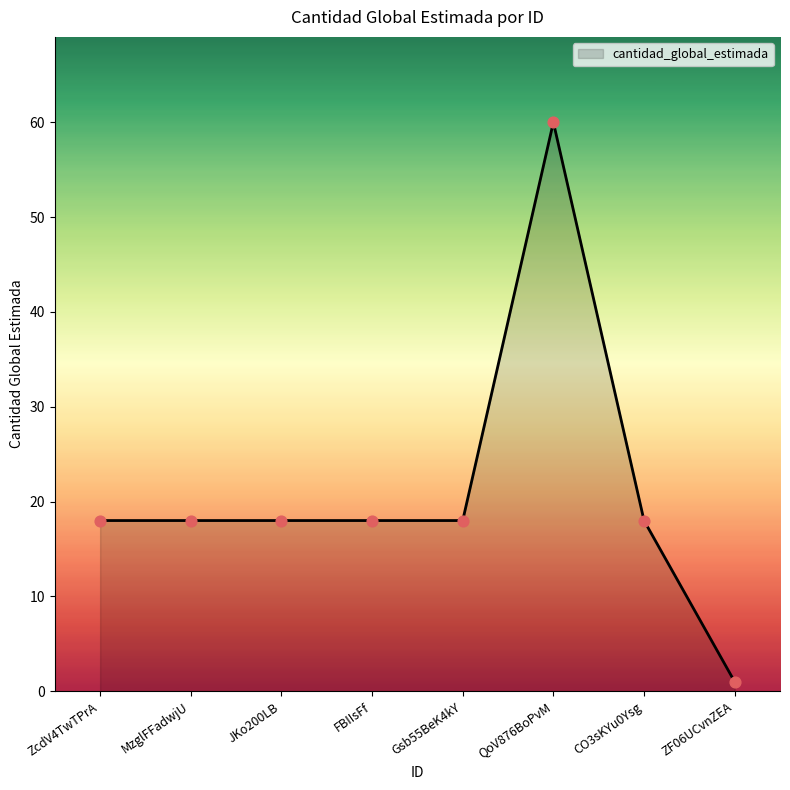

What is the ratio of the value at Gsb55BeK4kY to the value at QoV876BoPvM?

0.3